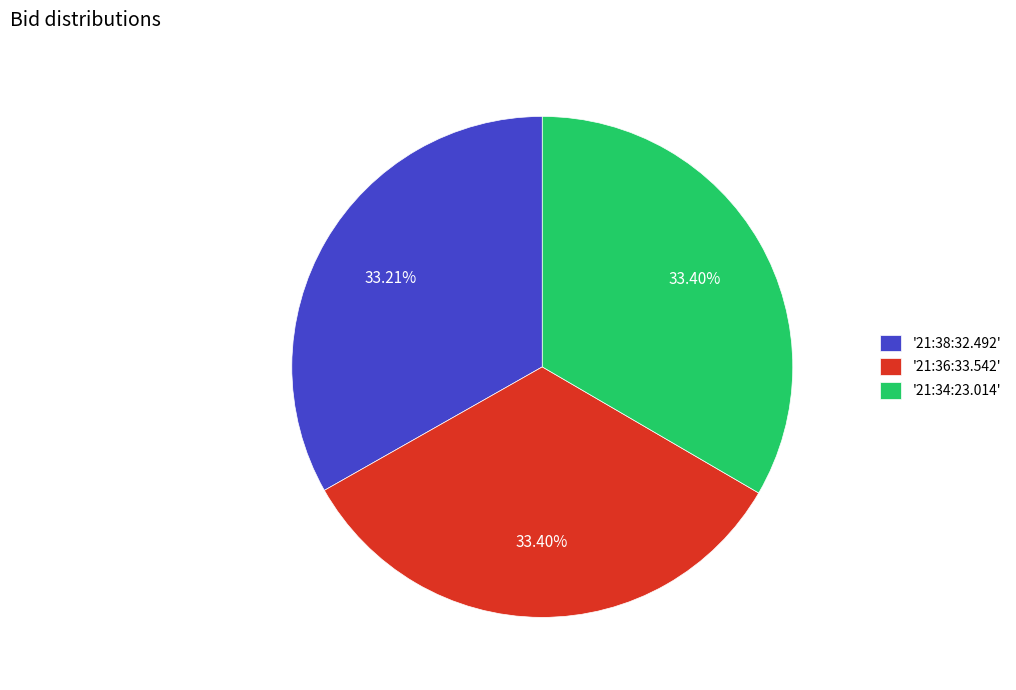

What is the ratio of the value at '21:38:32.492' to the value at '21:34:23.014'?

1.0